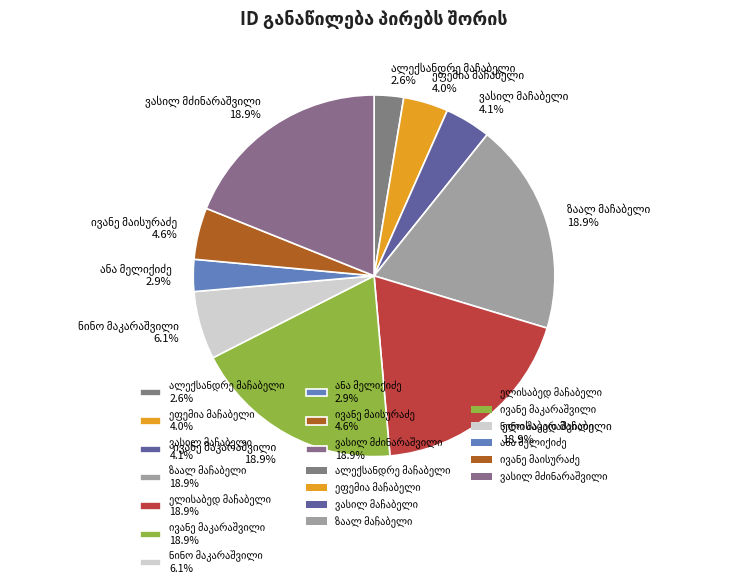

Which category has the biggest portion of the pie?

ელისაბედ მაჩაბელი